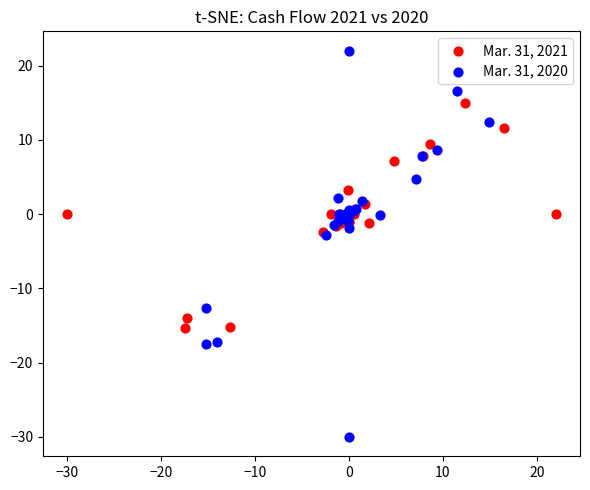

Which series reaches the maximum Y coordinate?

Mar. 31, 2020